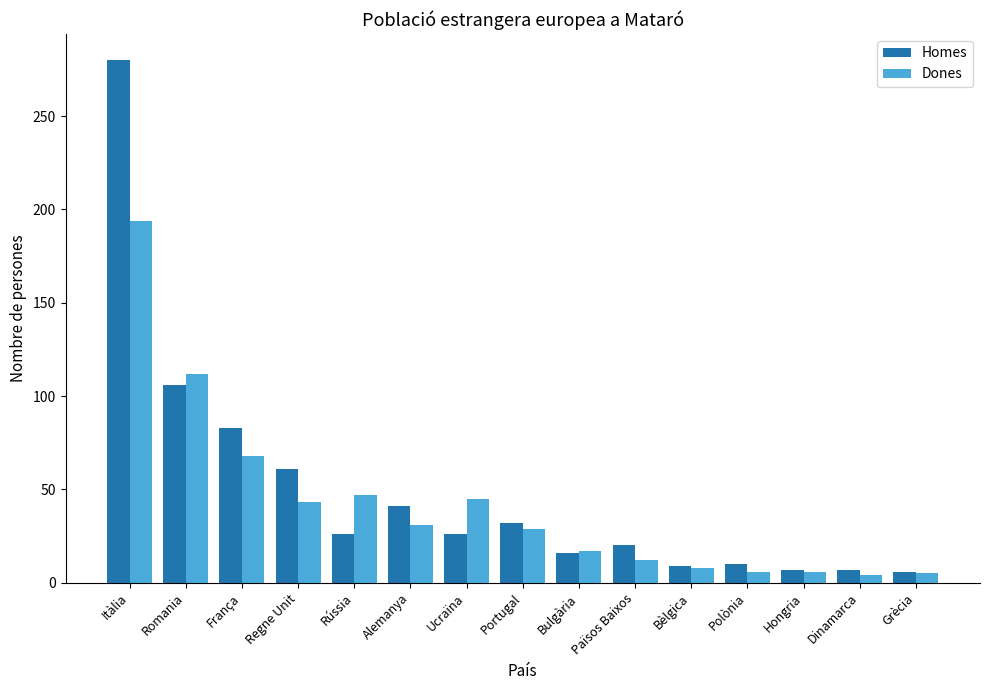

What is the spread (max minus min) of values at Alemanya?

10